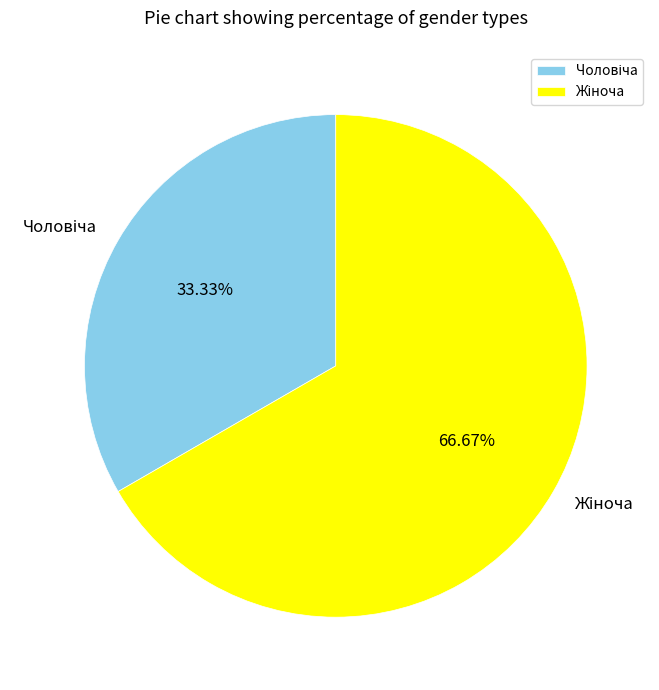

Is there any slice that represents more than half of the pie?

Yes